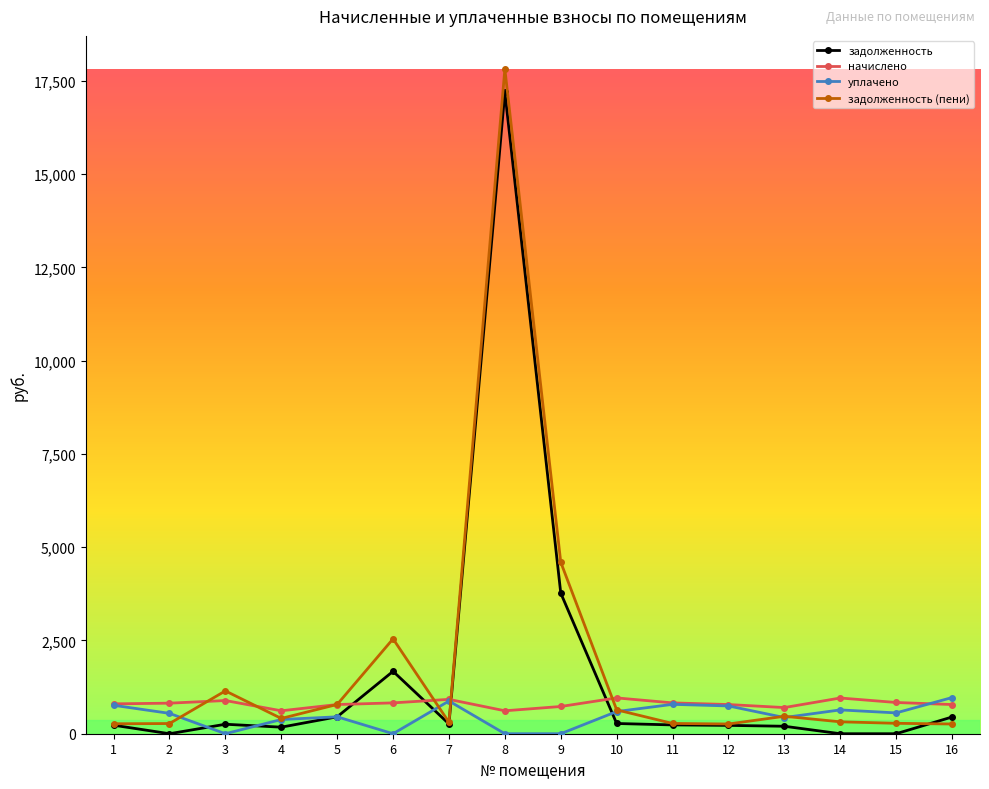

The value of уплачено at 2 is 545.9. True or false?

True